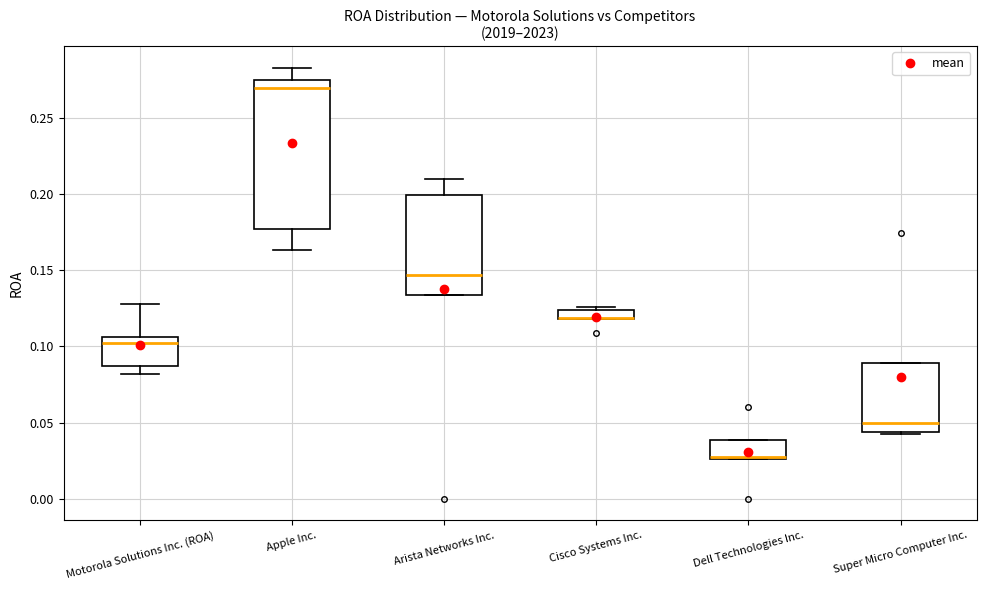

Which box is the tallest, from its lower edge to its upper edge?

Apple Inc.